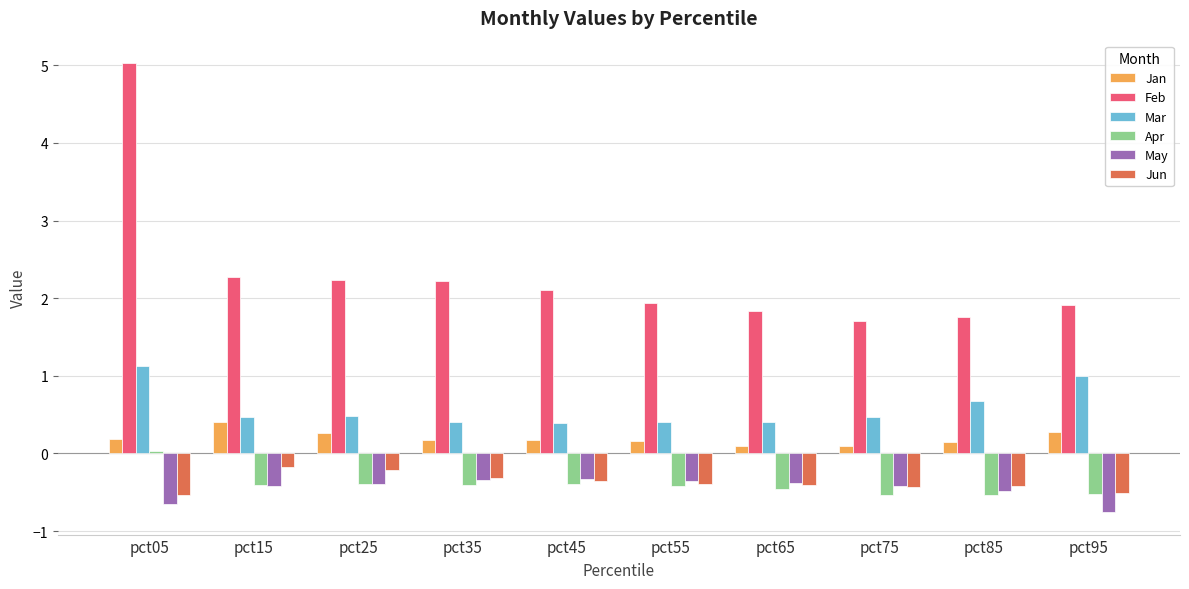

What is the sum of the May values at pct35 and pct05?

-1.0